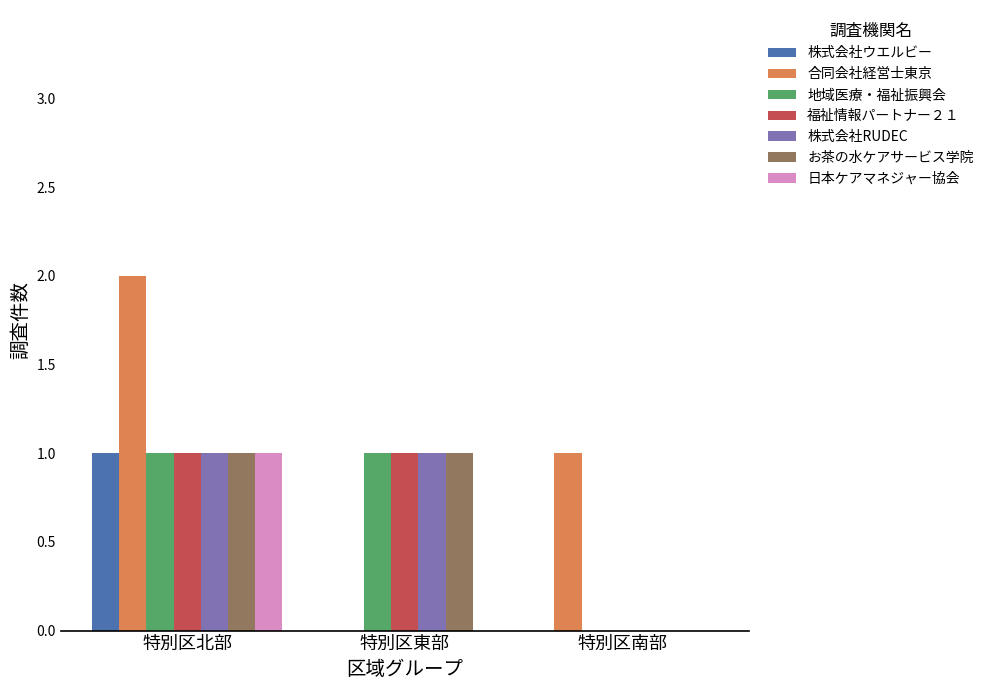

Reading right to left, extract all data points from this chart.

株式会社ウエルビー: 特別区南部=0	特別区東部=0	特別区北部=1
合同会社経営士東京: 特別区南部=1	特別区東部=0	特別区北部=2
地域医療・福祉振興会: 特別区南部=0	特別区東部=1	特別区北部=1
福祉情報パートナー２１: 特別区南部=0	特別区東部=1	特別区北部=1
株式会社RUDEC: 特別区南部=0	特別区東部=1	特別区北部=1
お茶の水ケアサービス学院: 特別区南部=0	特別区東部=1	特別区北部=1
日本ケアマネジャー協会: 特別区南部=0	特別区東部=0	特別区北部=1